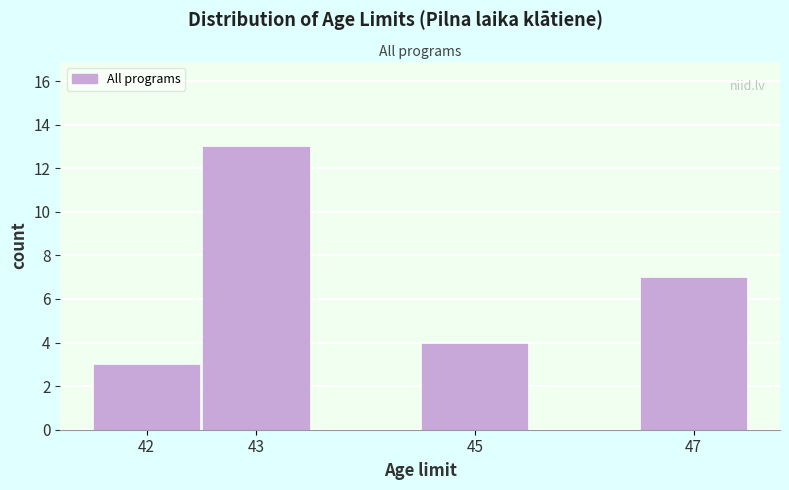

What is the height of the bar covering 41.5 to 42.5 on the x-axis? The values are not printed on the chart, so give them approximately, as read against the axis.

3